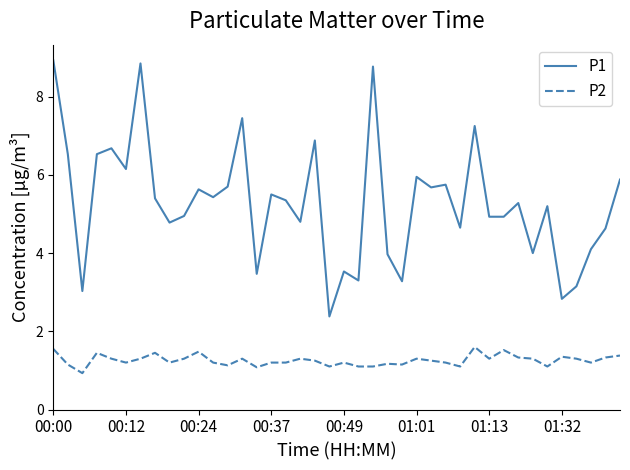

Which series has the largest range (max minus min)?

P1